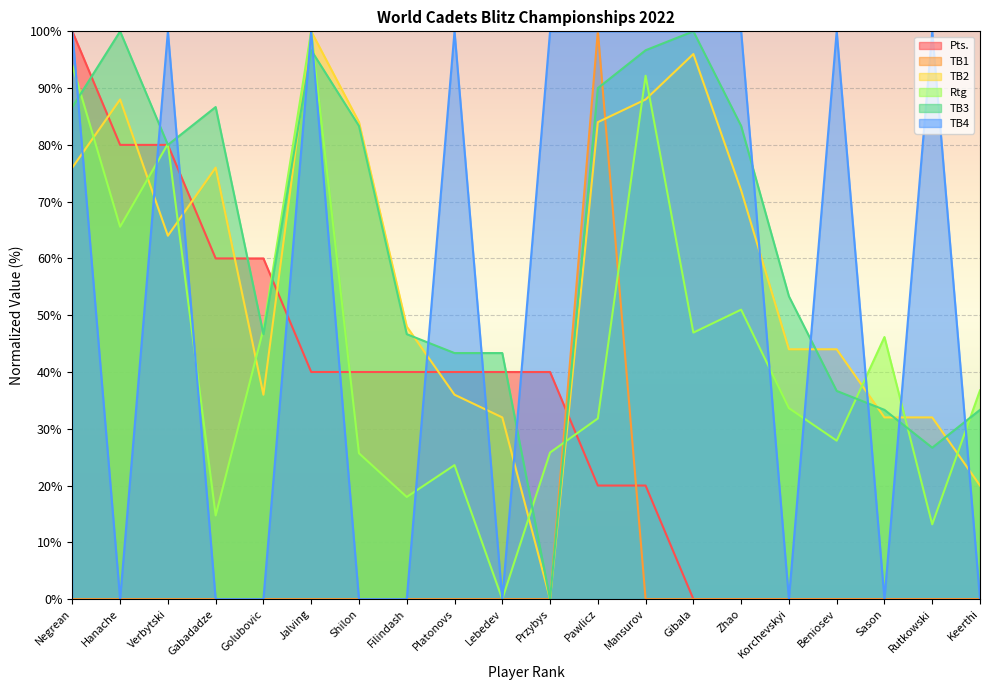

What is the label of the 10th point from the right?

Przybys